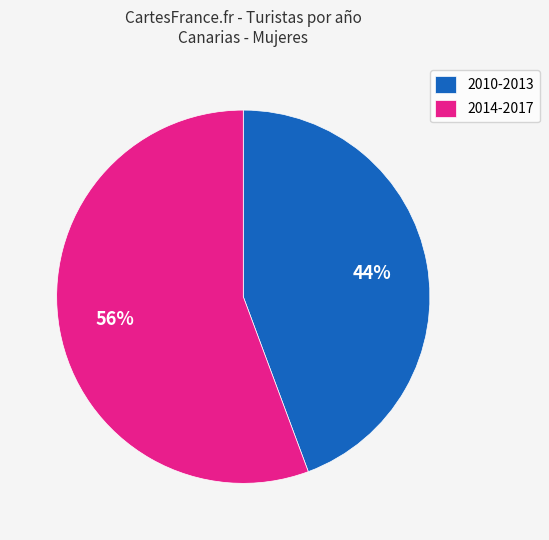

How many slices are in this pie chart?

2